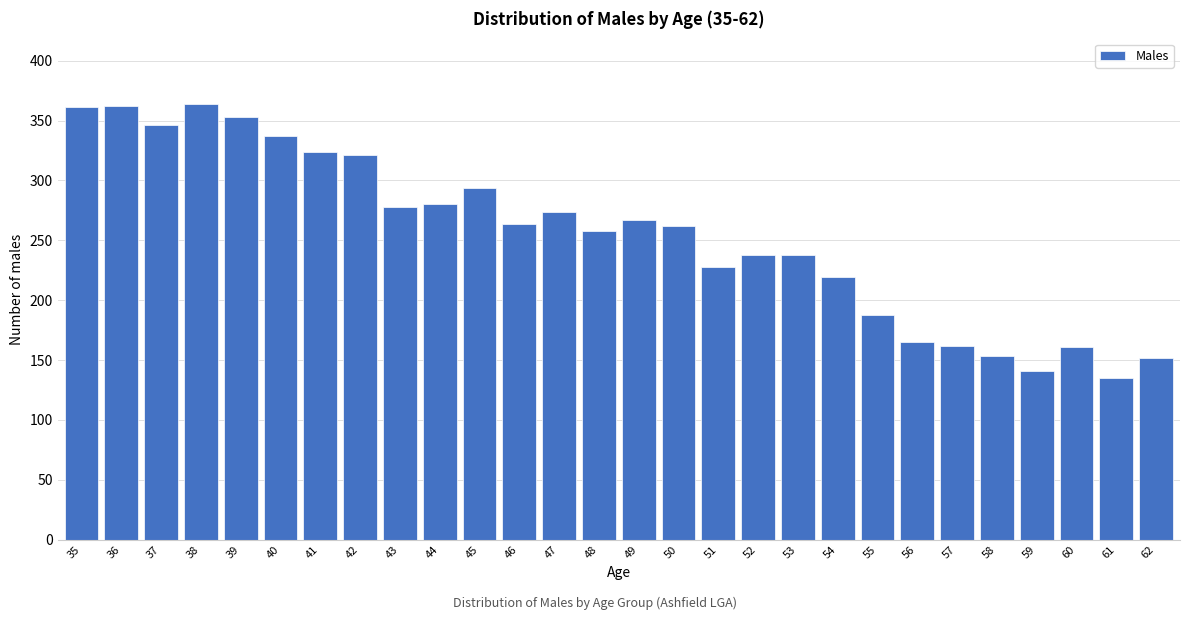

What is the average value?

254